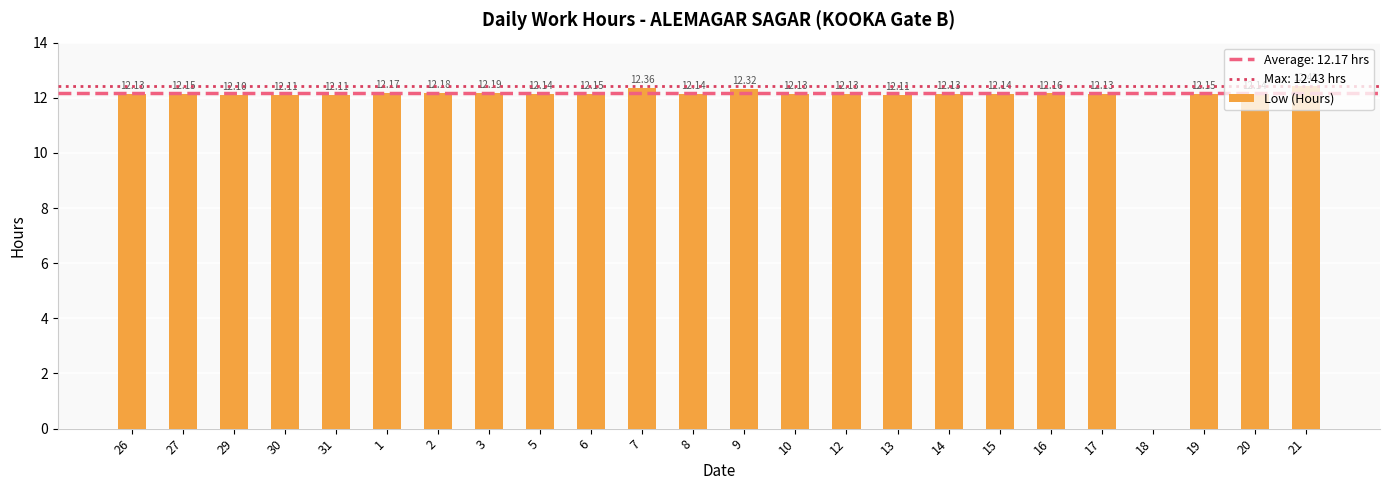

Which has a higher value, 14 or 6?

6